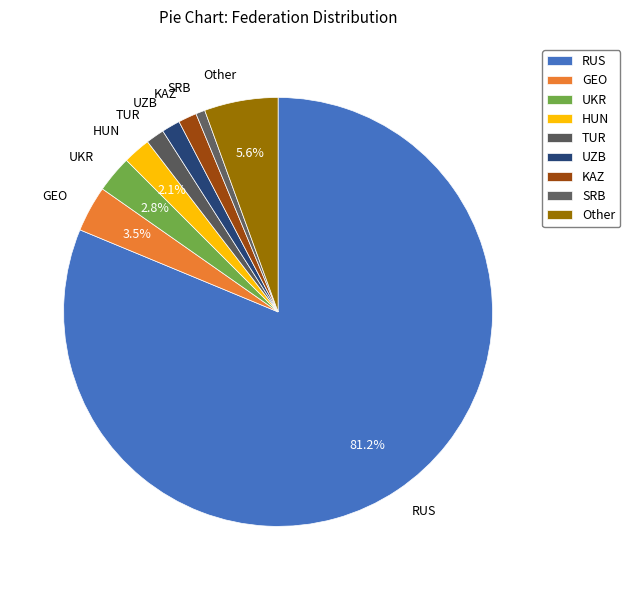

How many segments does this pie chart have?

9